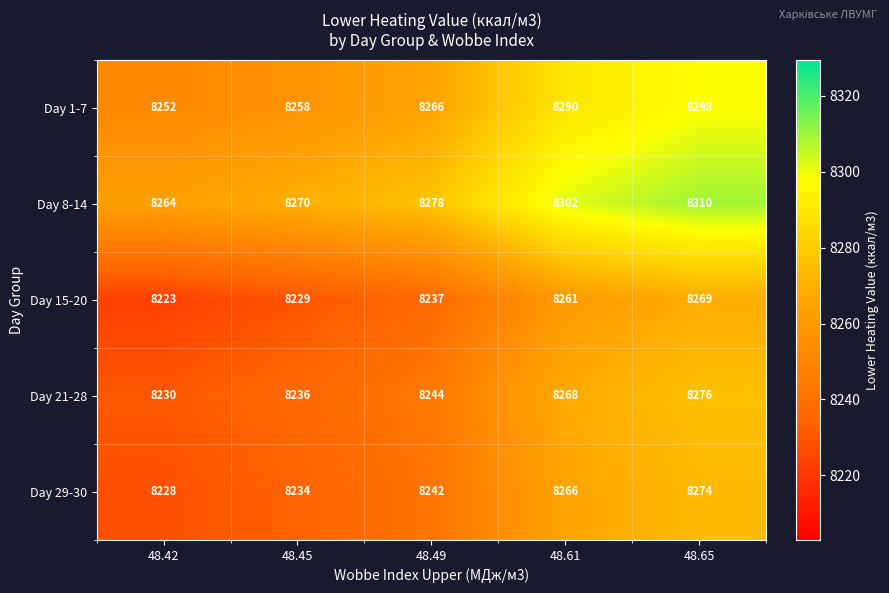

The value of Day 21-28 at 48.61 is 14021. True or false?

False